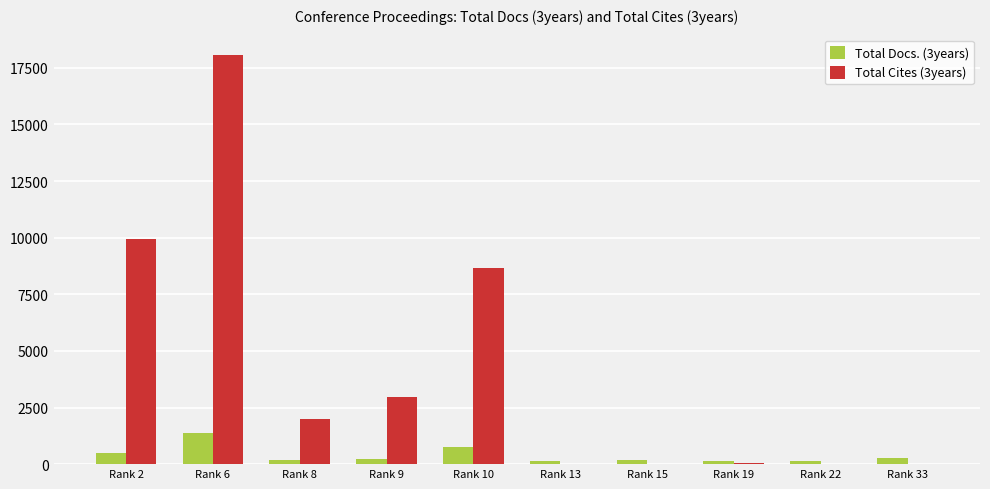

What is the total value across all series at Rank 13?

150